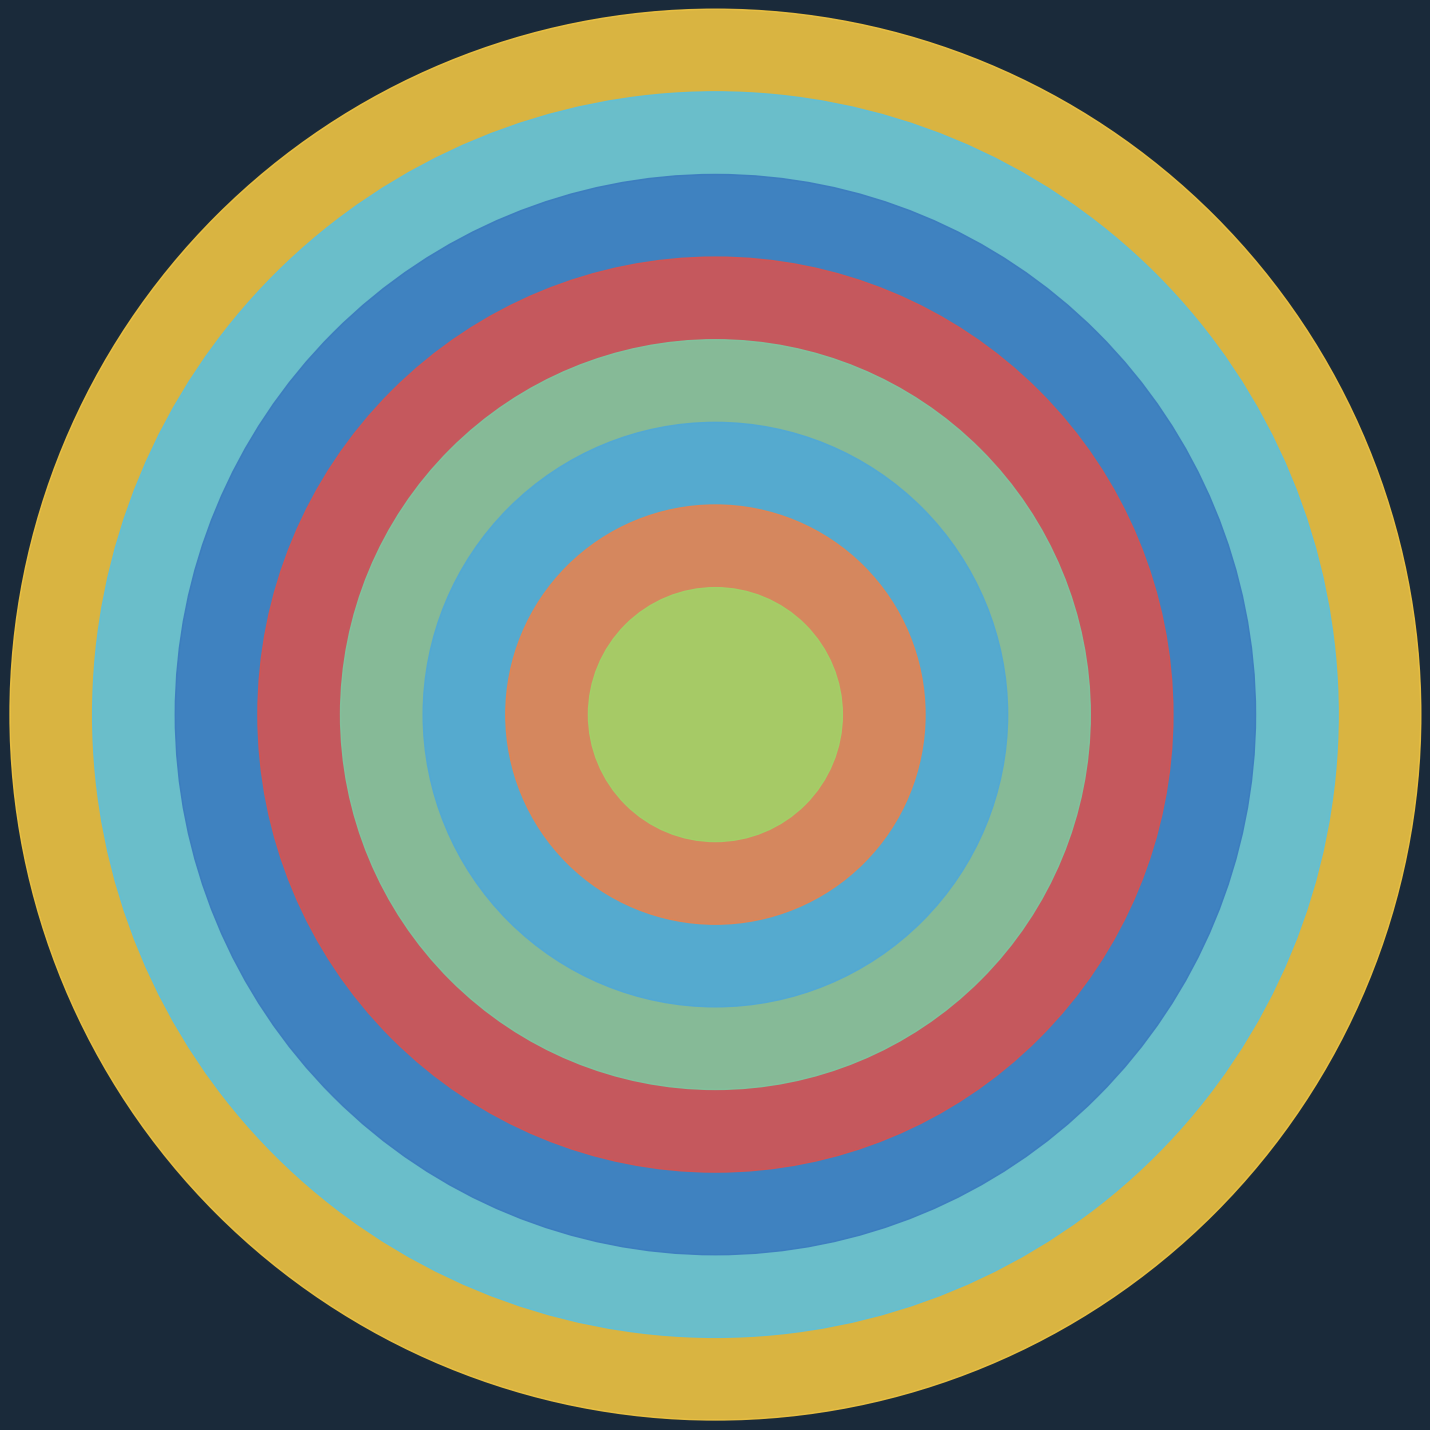

What percentage is NOT represented by Компот Ассорти?

87.9%